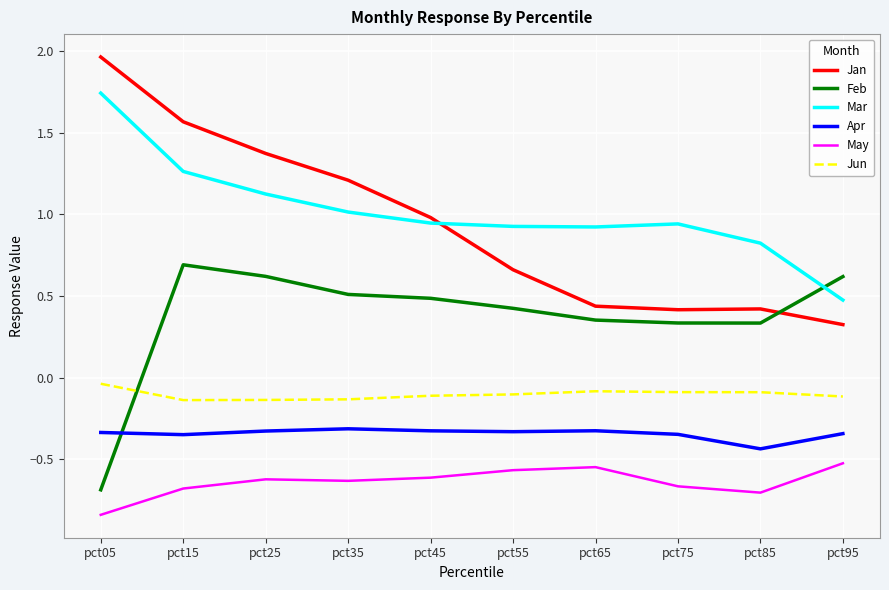

Which series has the largest range (max minus min)?

Jan